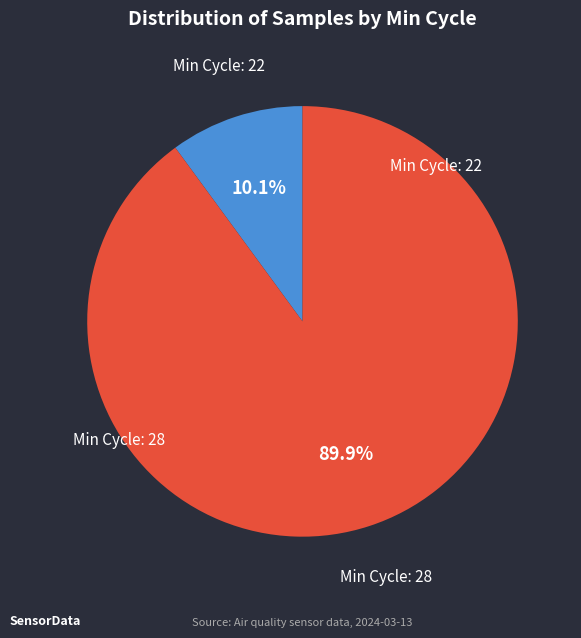

Which has a higher value, Min Cycle: 22 or Min Cycle: 28?

Min Cycle: 28